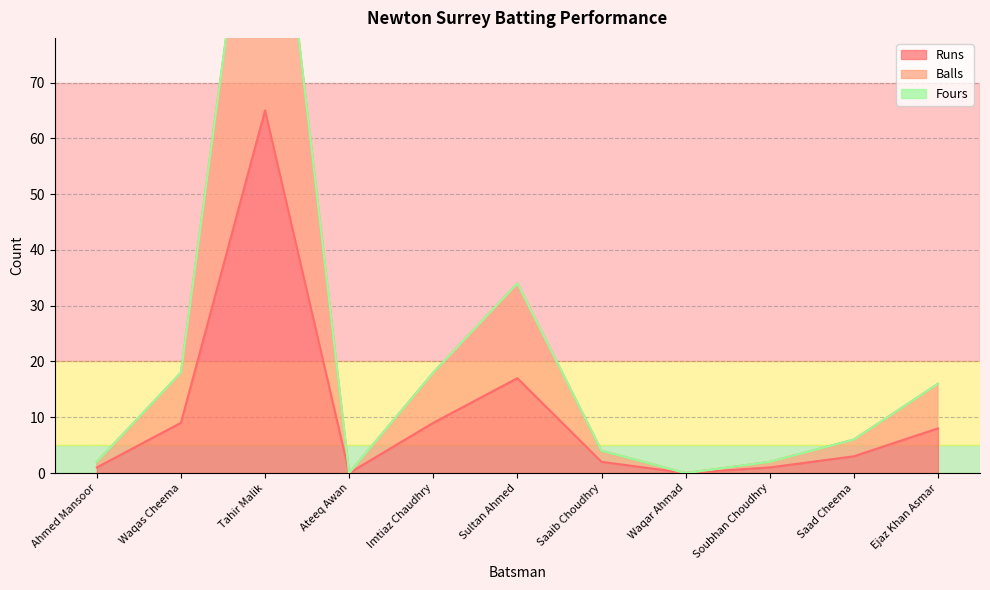

The Balls series shows 21 at Sultan Ahmed. True or false?

False